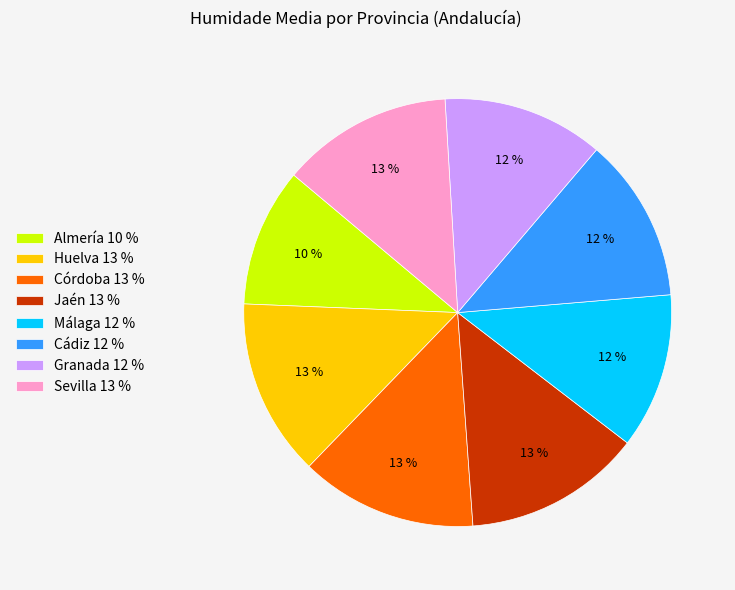

Do Almería and Huelva together represent more than half of the pie?

No